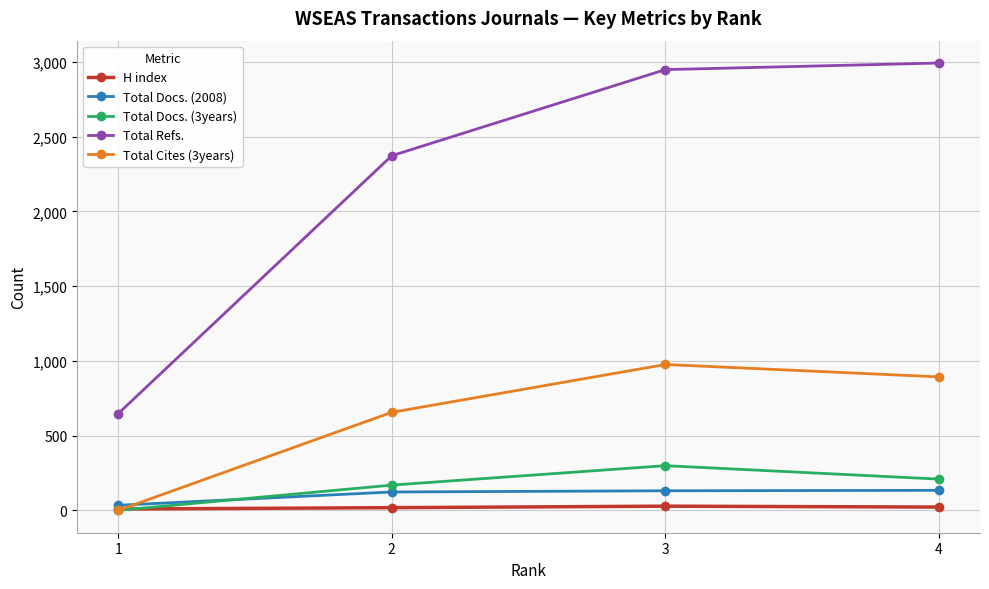

True or false: Total Docs. (3years) has more than 2 points higher than both neighbors.

False